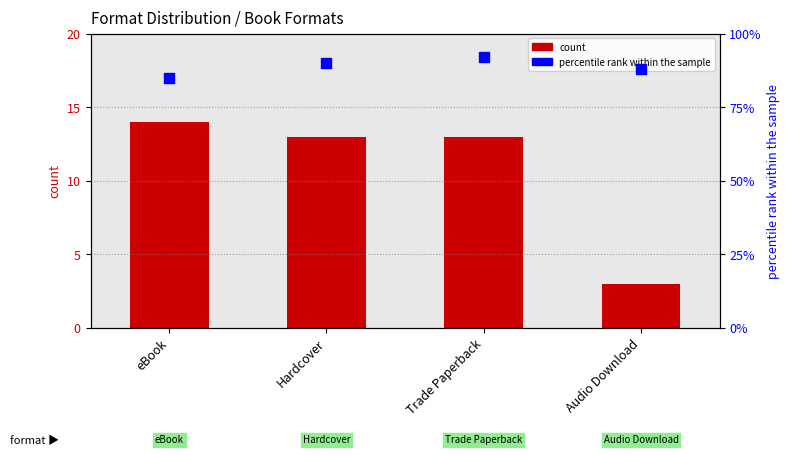

Which series has the widest spread of Y values?

count